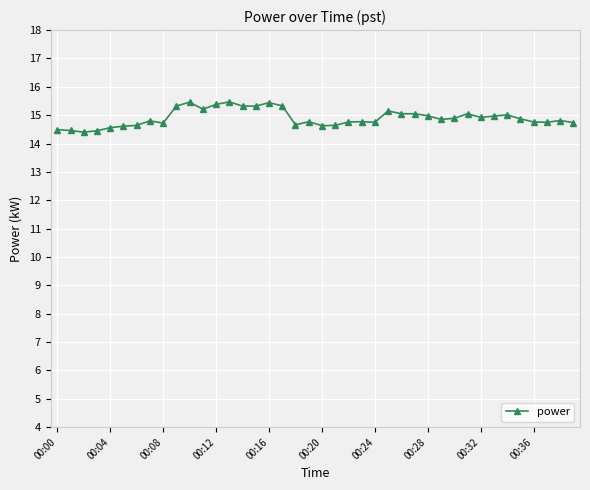

What is the smallest value displayed?

14.4